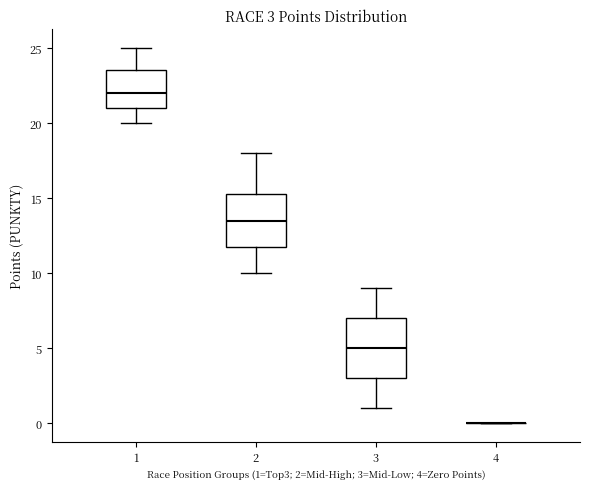

Comparing the boxes themselves (not the whiskers), which one is the tallest?

3